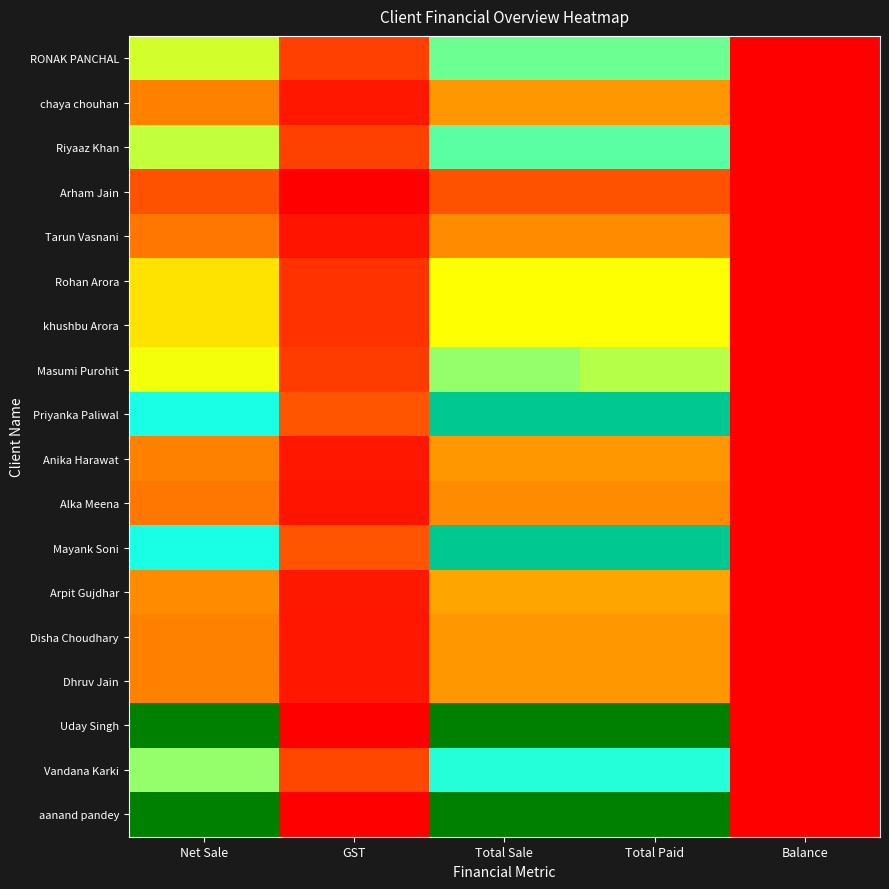

What is the maximum value shown in the chart?

28000.0